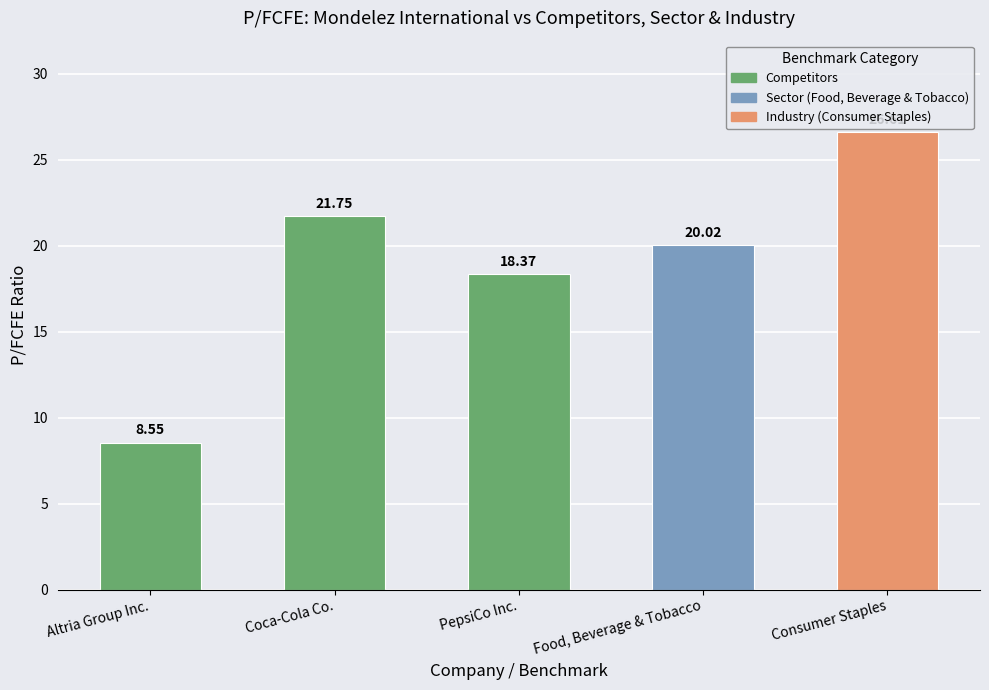

What value does the data have at Coca-Cola Co.?

21.8